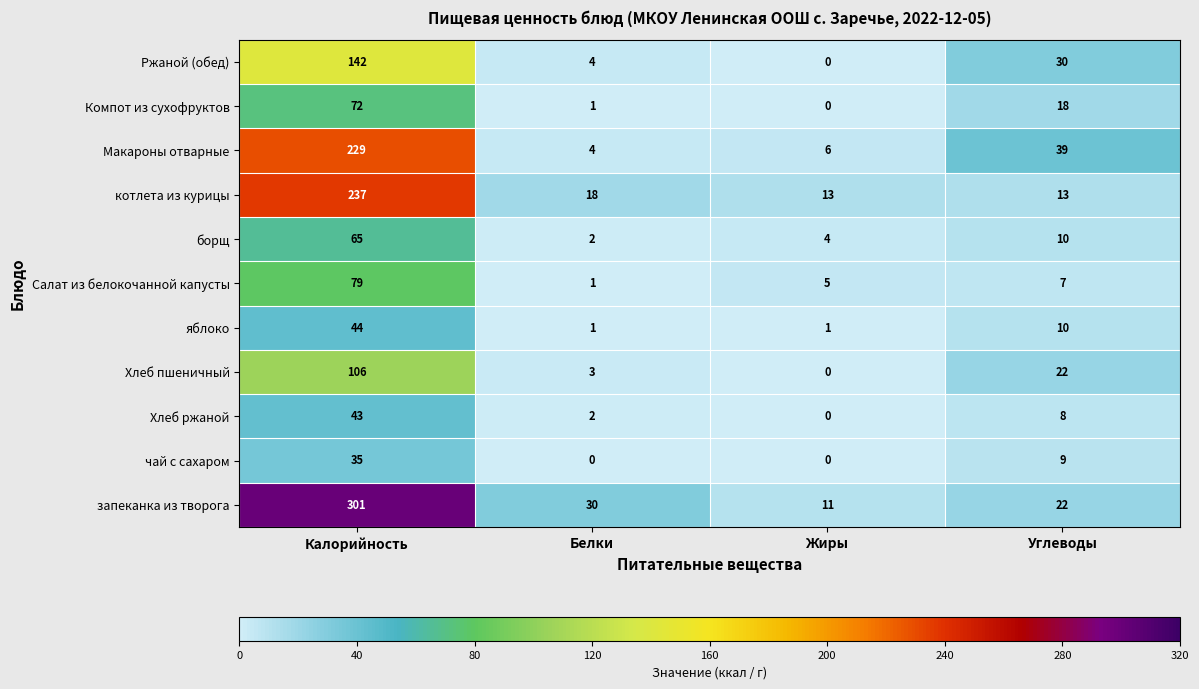

What is the maximum value shown in the chart?

301